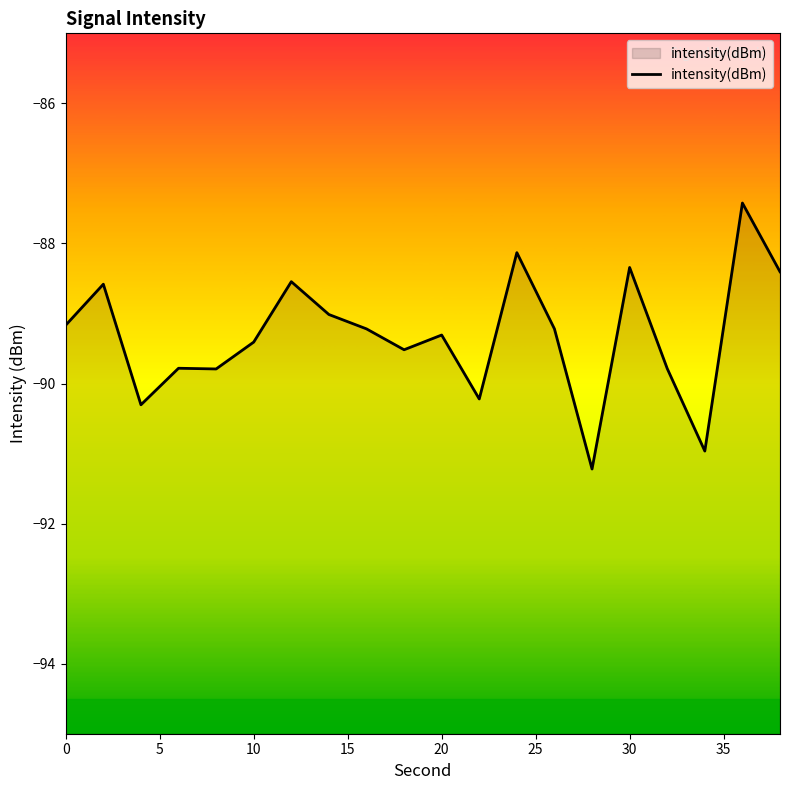

The value at 10 is -89.4. True or false?

True